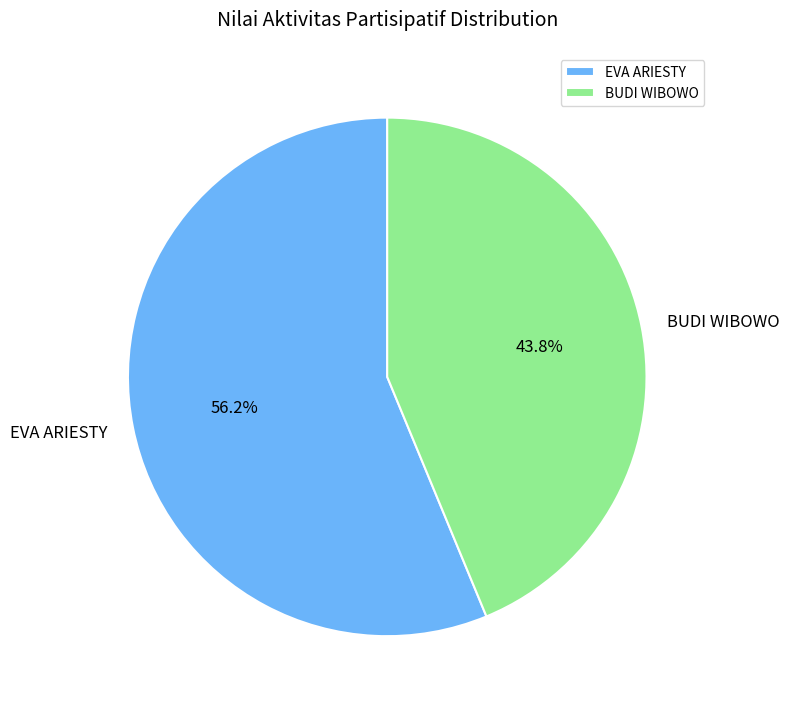

Which slice is the smallest?

BUDI WIBOWO